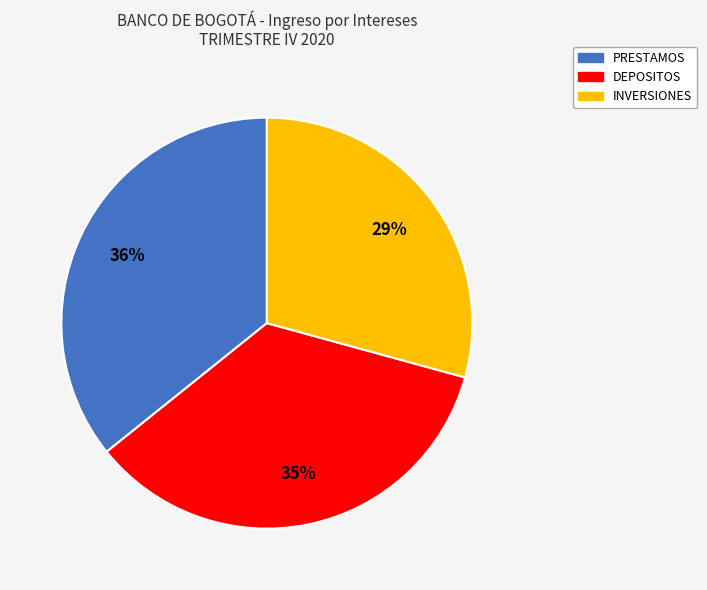

To the nearest percent, what is the difference between the largest and smallest slice percentages?

7%